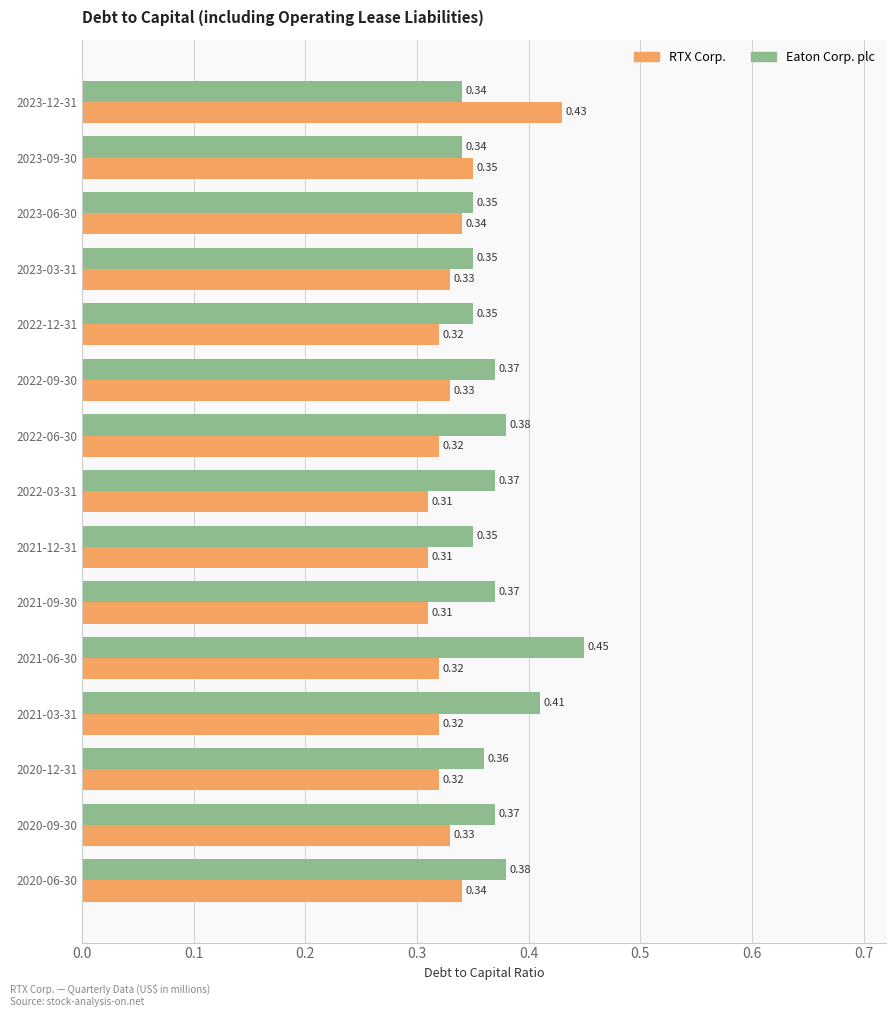

Between 2023-12-31 and 2021-12-31, which series saw the biggest shift?

RTX Corp.